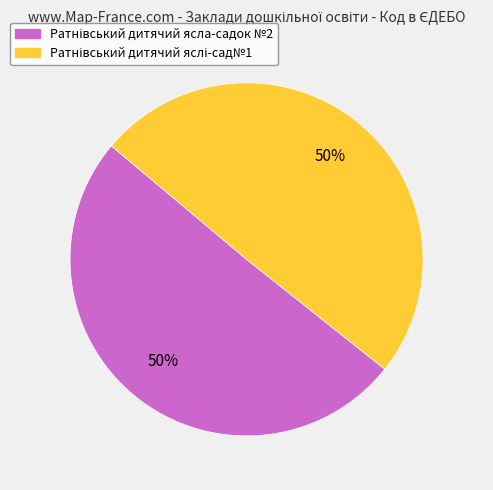

To the nearest percent, what is the average slice percentage?

50%